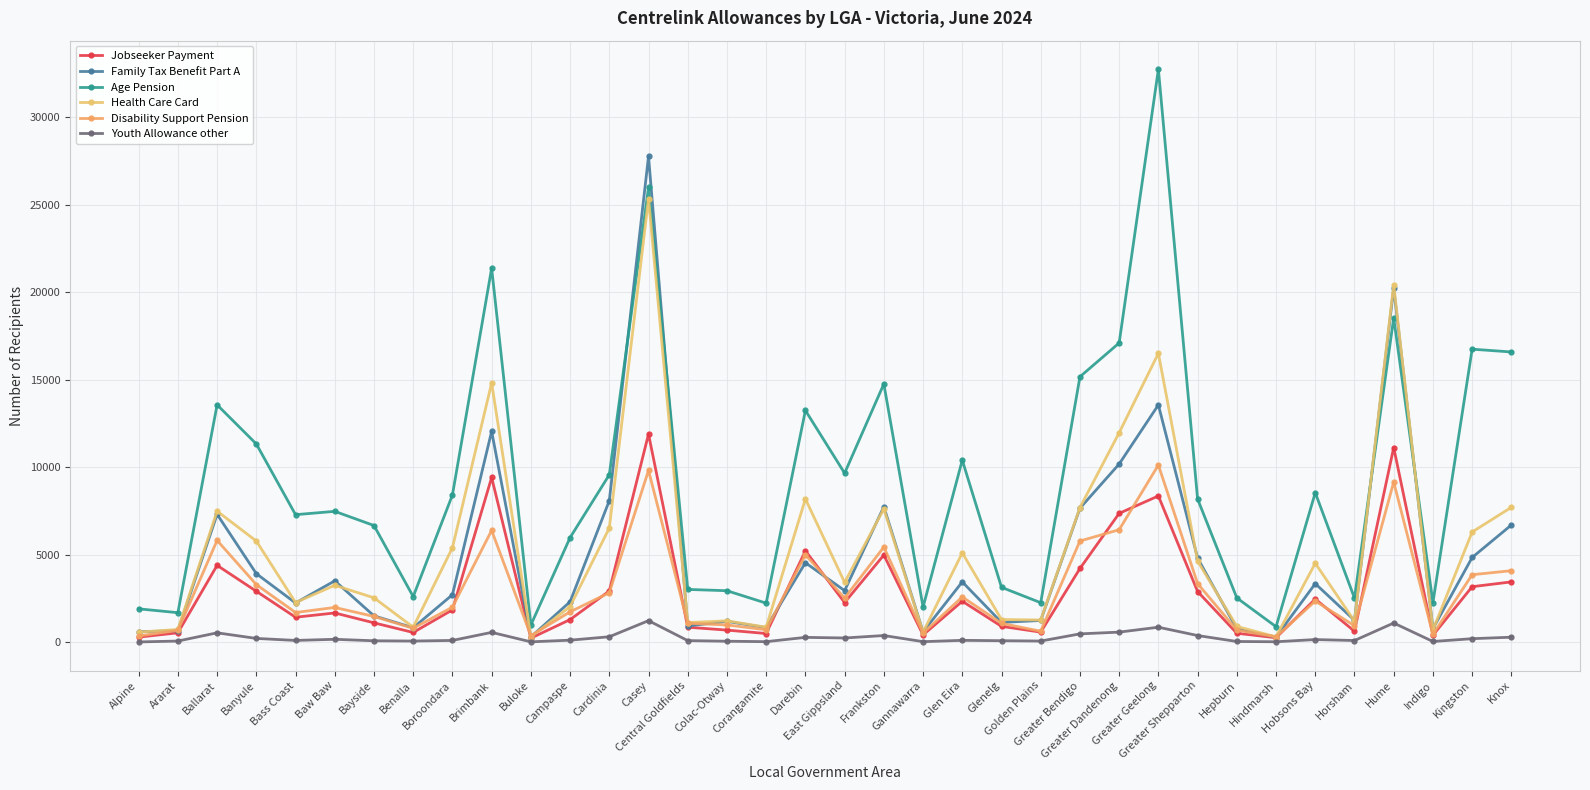

What is the sum of the Youth Allowance other values at Greater Bendigo and Bayside?

545